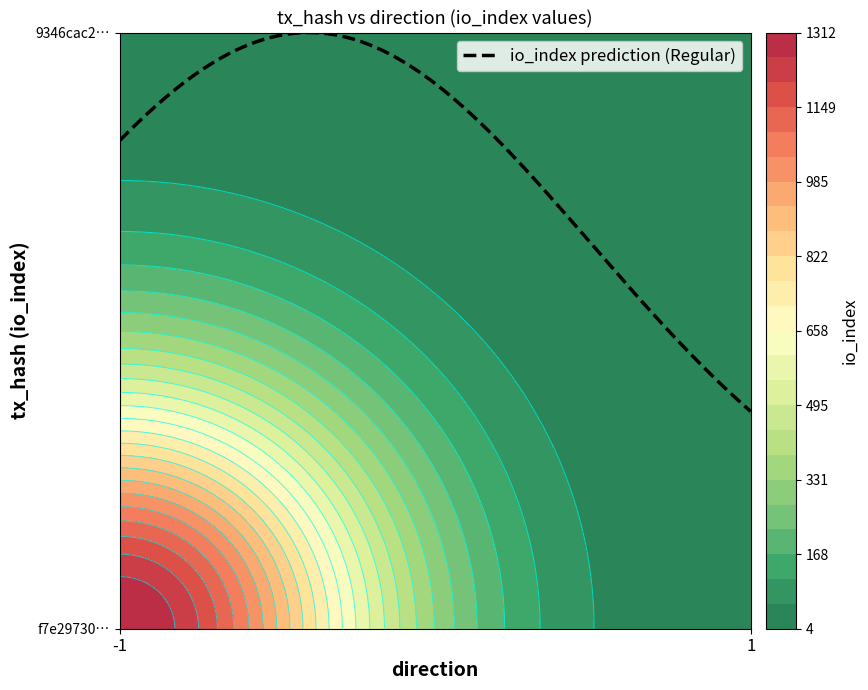

How many distinct data groups are displayed?

2